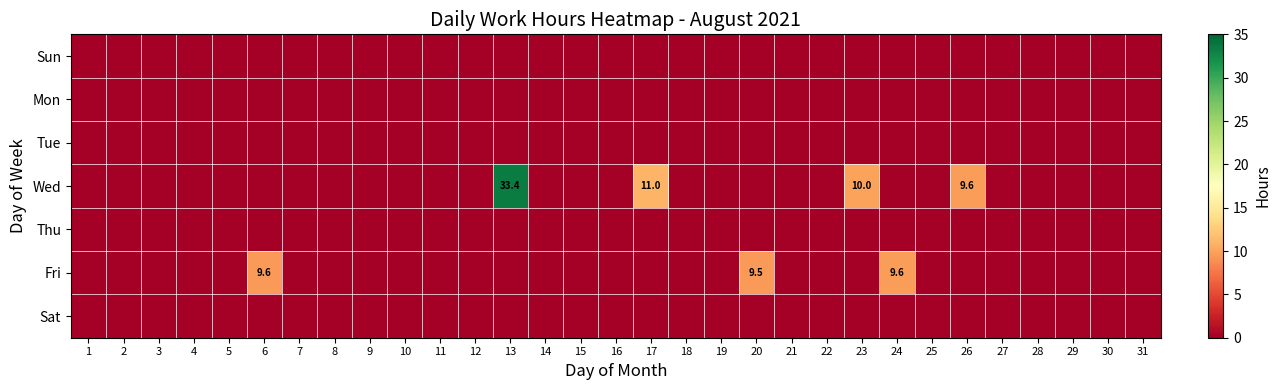

True or false: Wed has a value of 11.0 at 17.

True